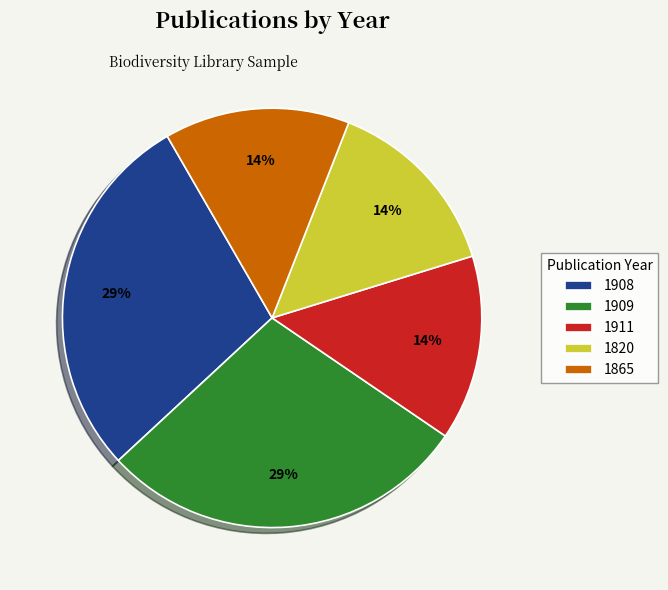

Does any single category account for the majority?

No